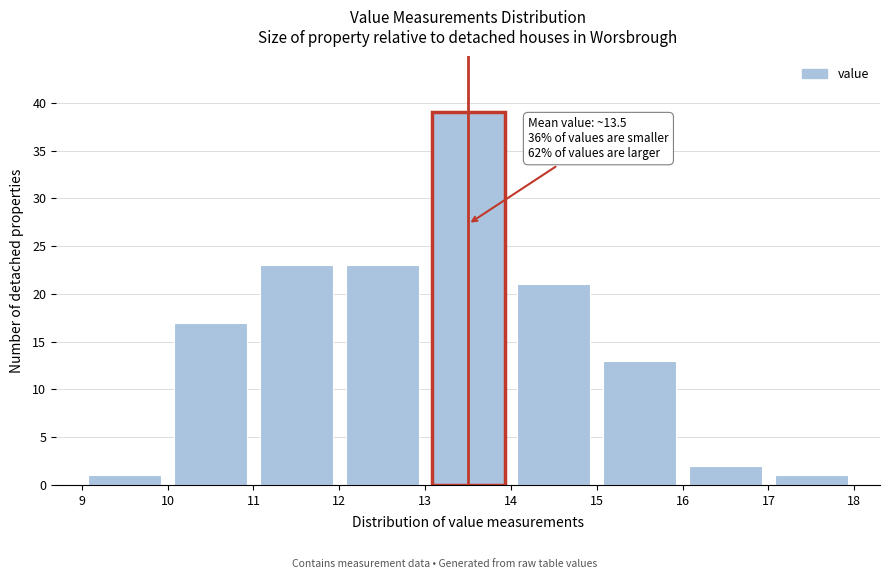

Over which range of the x-axis is the bar tallest?

13 to 14